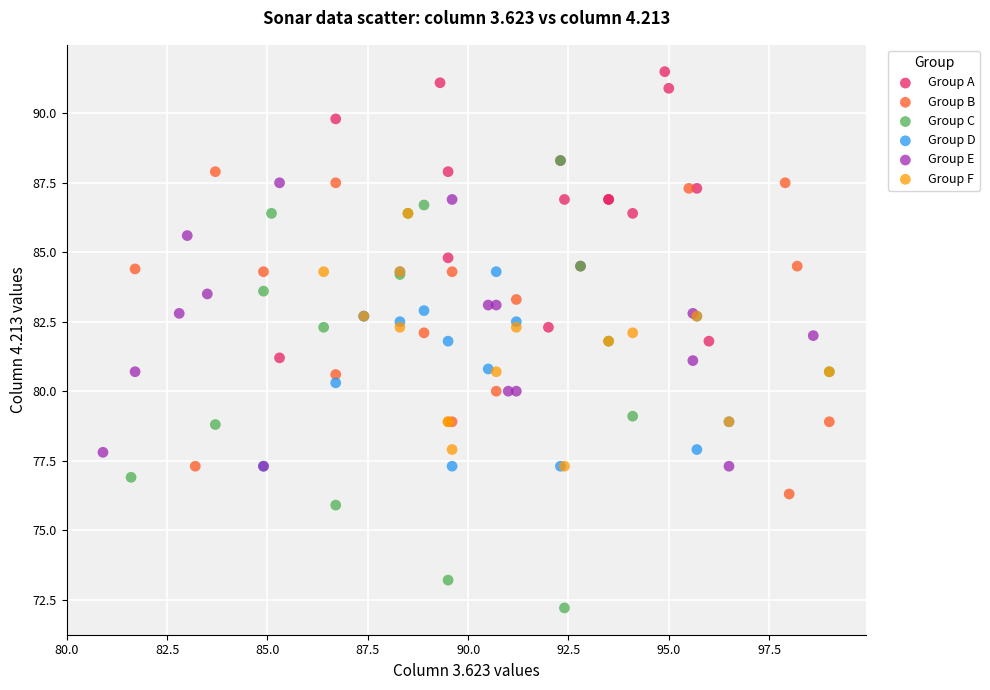

Which series has the largest Y range (max minus min)?

Group C